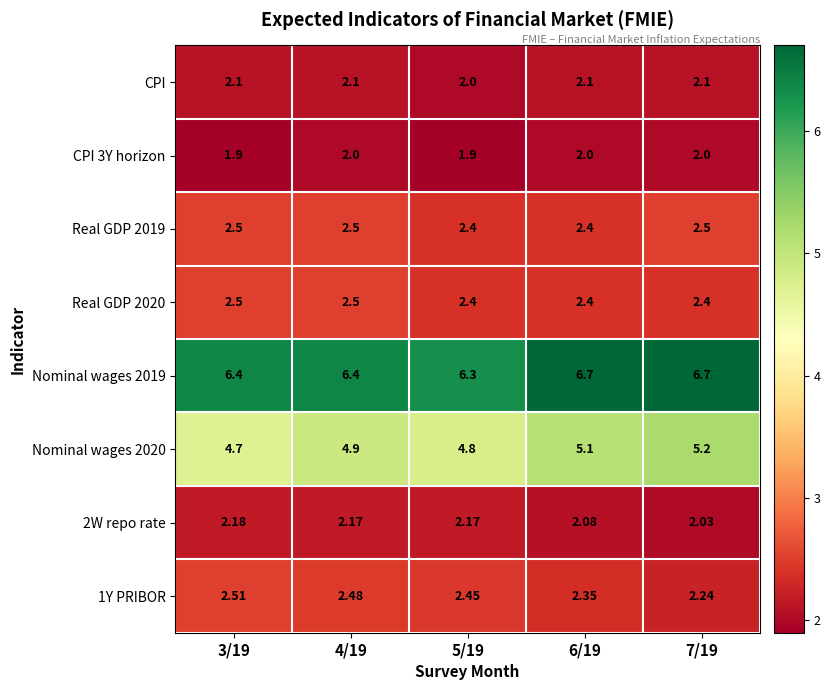

Is the value of Nominal wages 2019 at 3/19 greater than the value of Real GDP 2020 at 7/19?

Yes